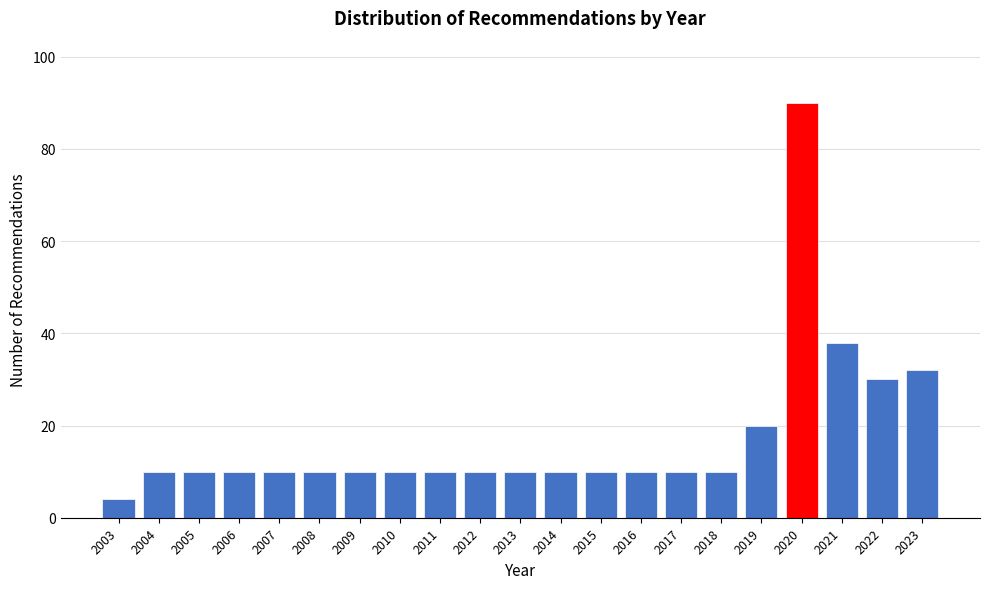

Reading left to right, extract all data points from this chart.

2003=4	2004=10	2005=10	2006=10	2007=10	2008=10	2009=10	2010=10	2011=10	2012=10	2013=10	2014=10	2015=10	2016=10	2017=10	2018=10	2019=20	2020=90	2021=38	2022=30	2023=32